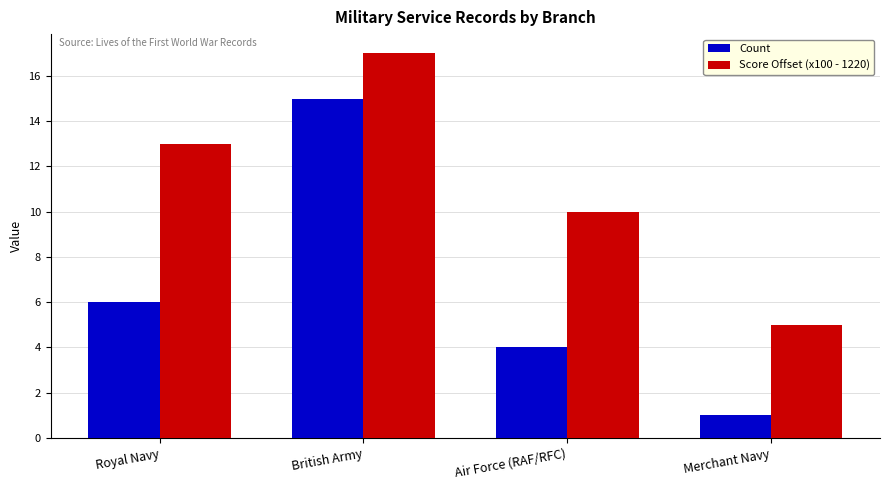

How many distinct data groups are displayed?

2